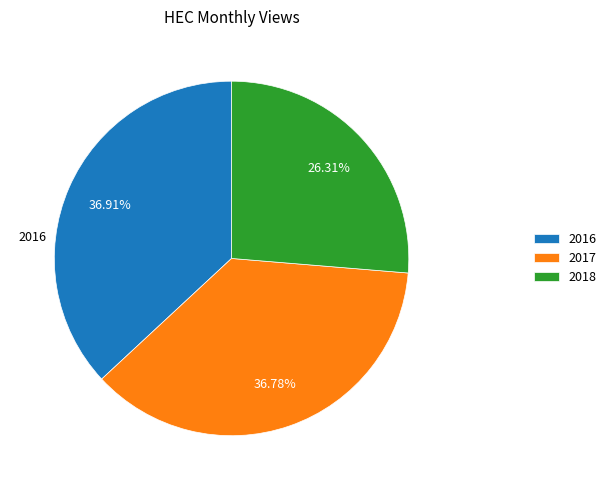

Does any single category account for the majority?

No